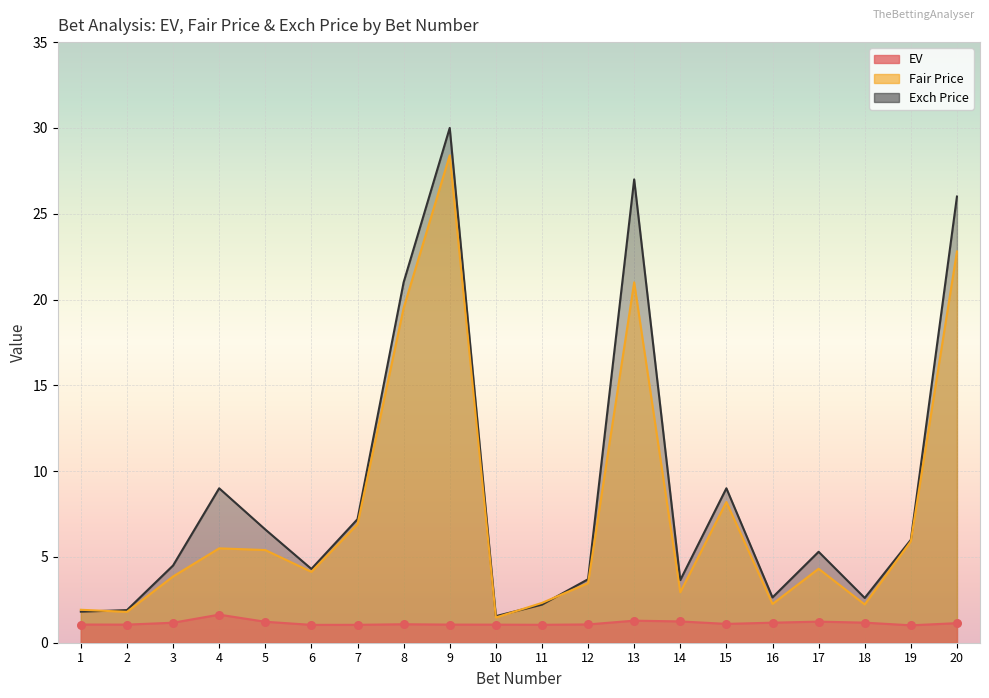

At which category is the sum across all series the highest?

9